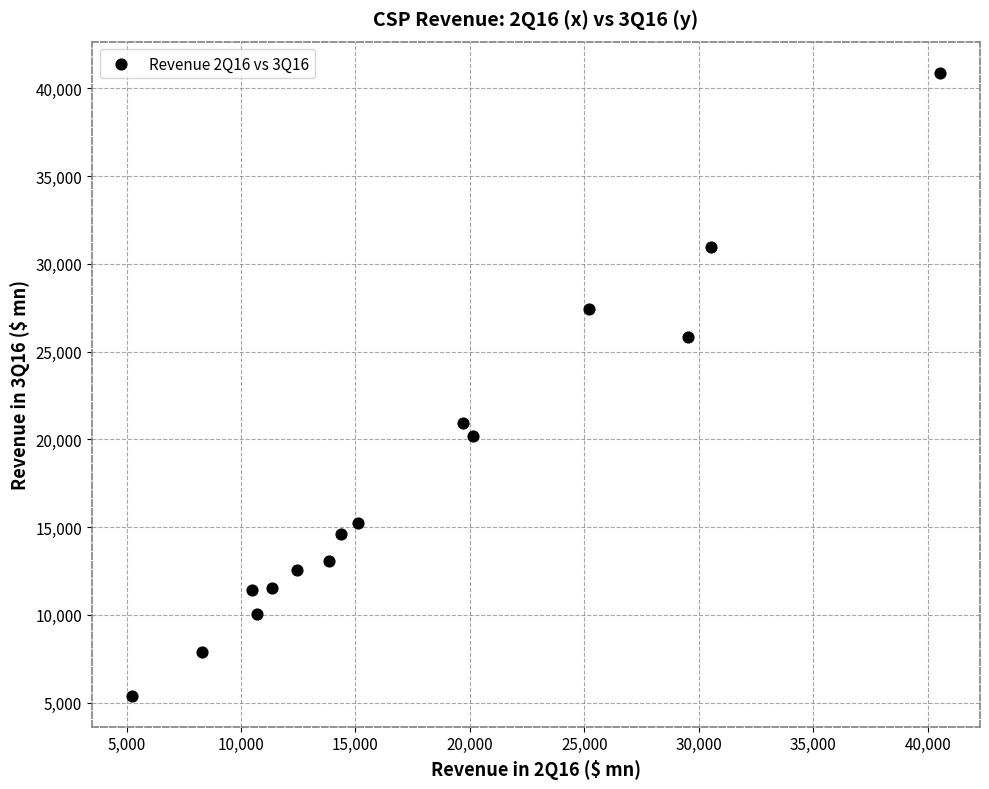

What Y value in the scatter plot is closest to 23147?

20958.1